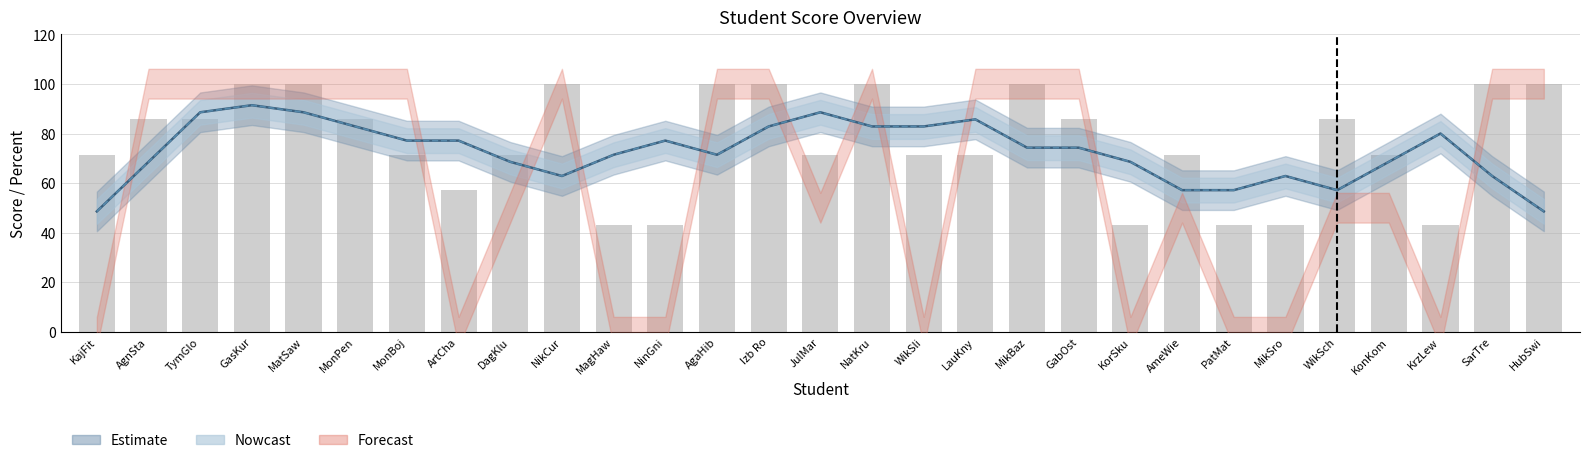

What is the difference between the values at GabOst and PatMat?

42.8